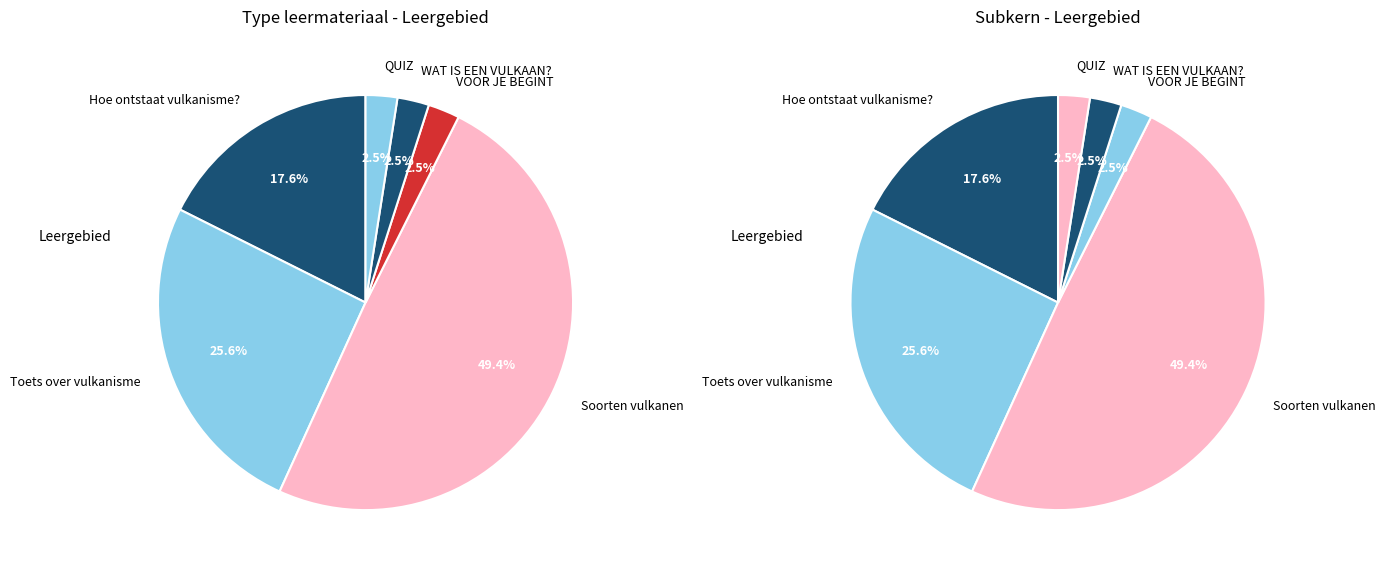

What is the ratio of the value at WAT IS EEN VULKAAN? to the value at VOOR JE BEGINT?

1.0